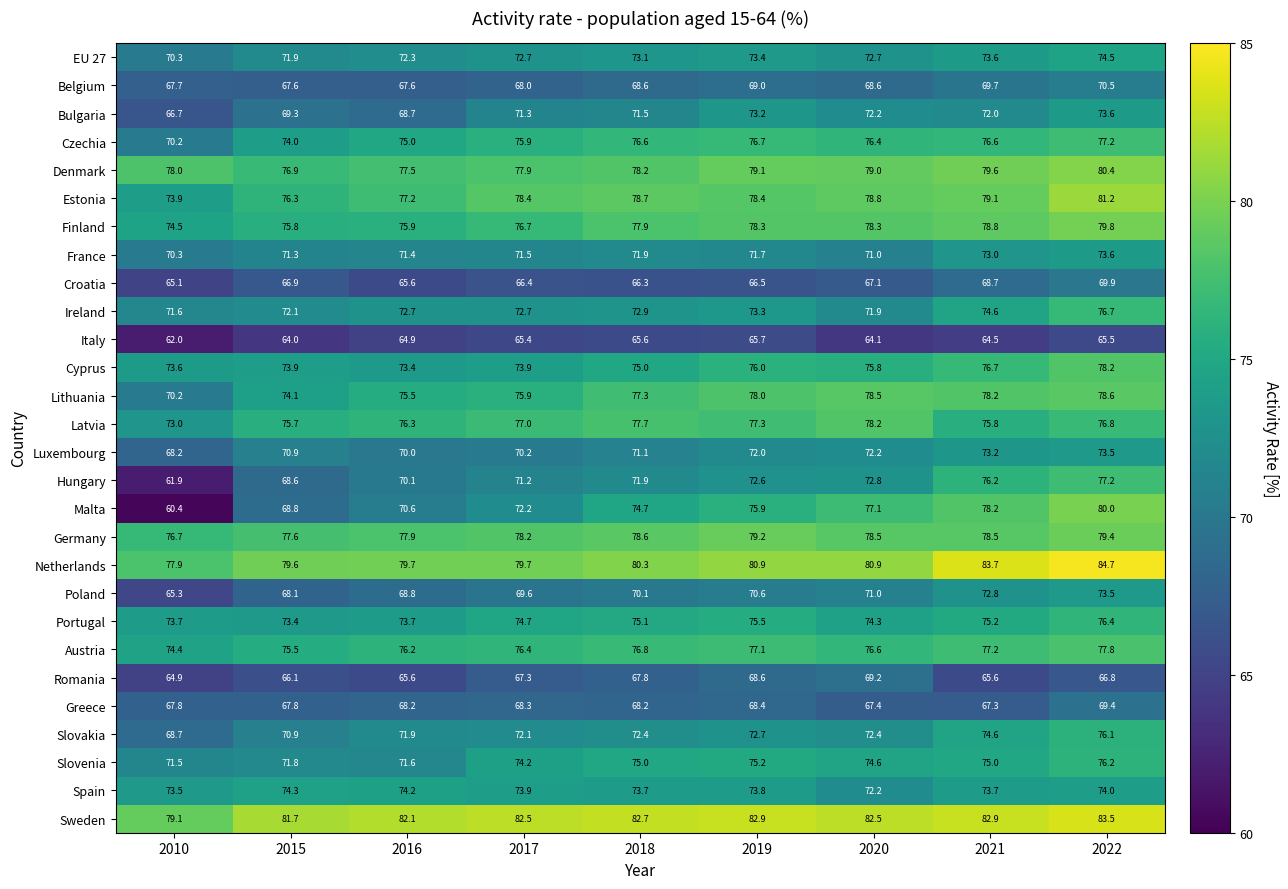

What is the sum of the Czechia values at 2018 and 2020?

153.0